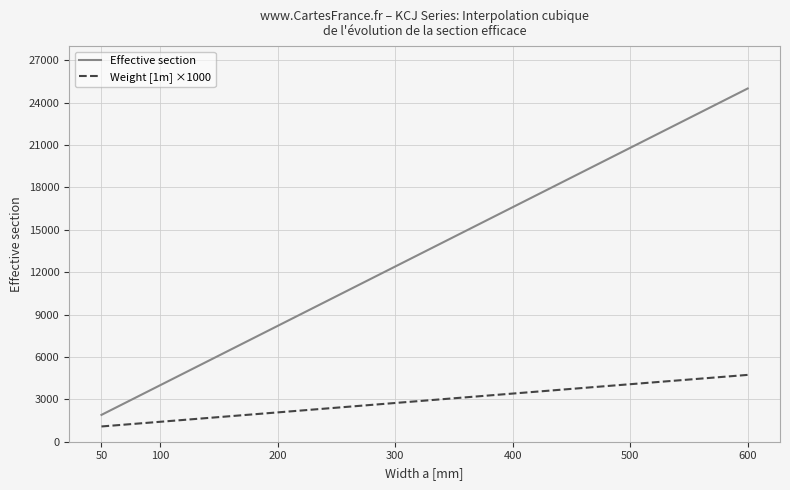

Rank the series by their maximum value, from lowest to highest.

Weight [1m] ×1000, Effective section